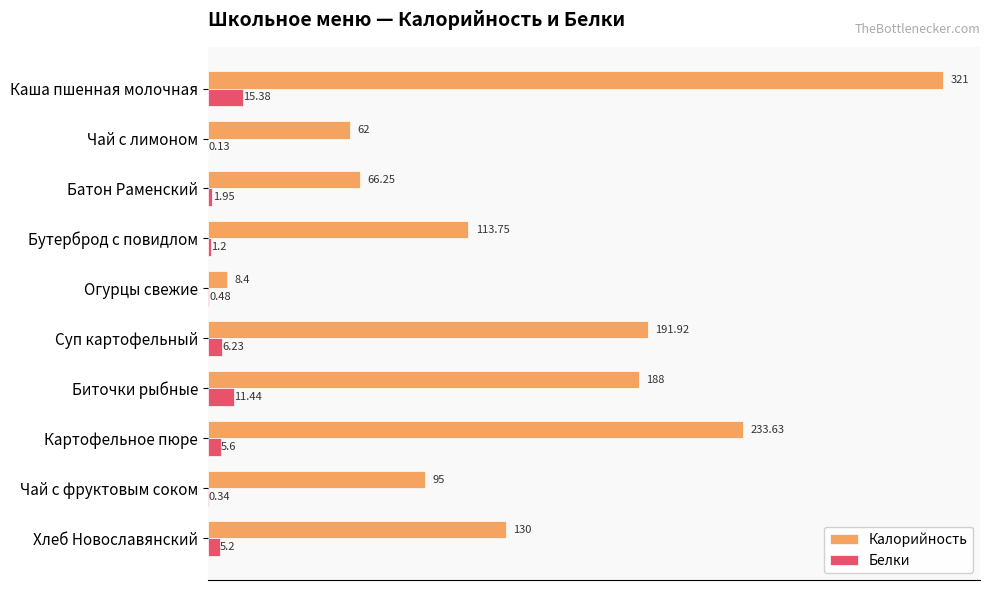

Which series has the largest total across all categories?

Калорийность